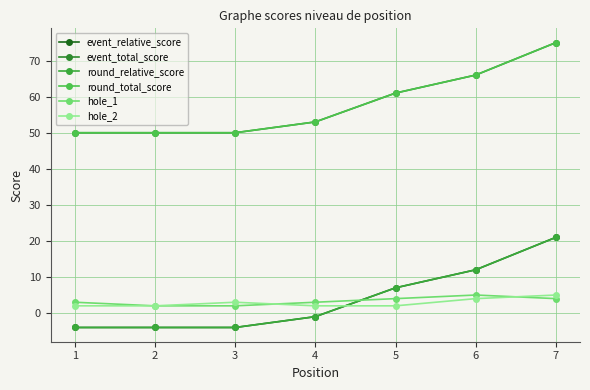

Does the chart display data point markers on the line(s)?

Yes